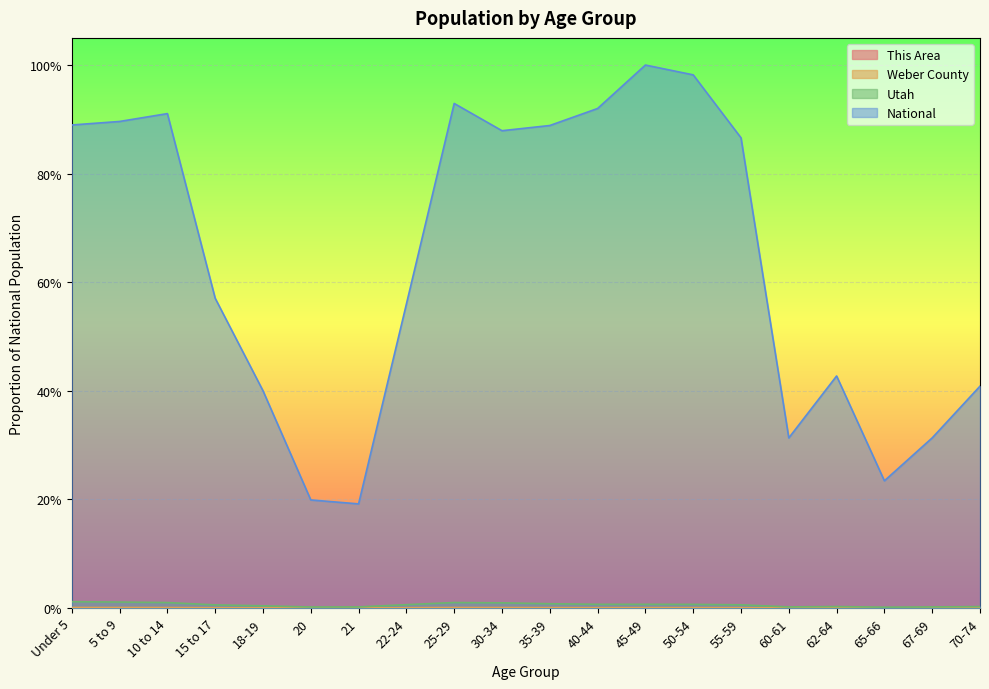

True or false: Weber County and This Area intersect in this chart.

False